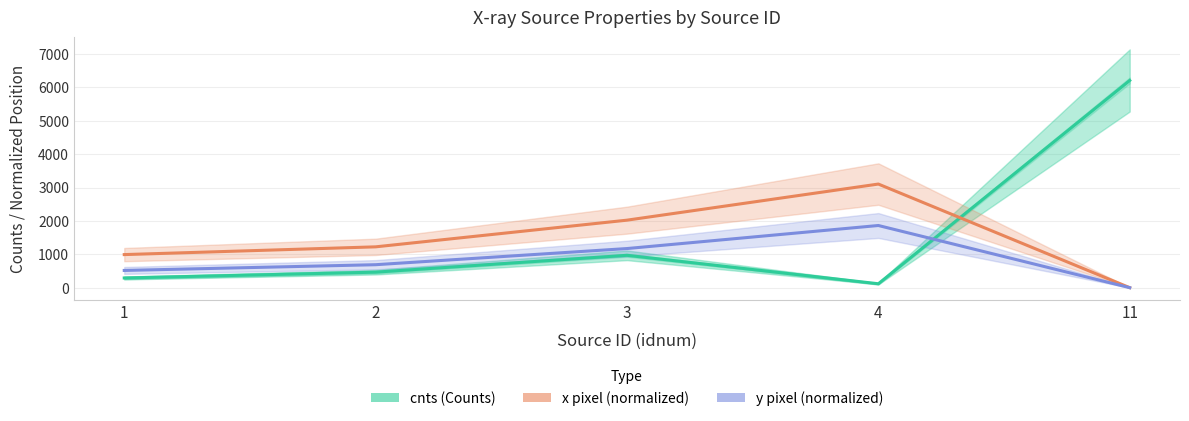

Is this an area chart (filled region under the line)?

No